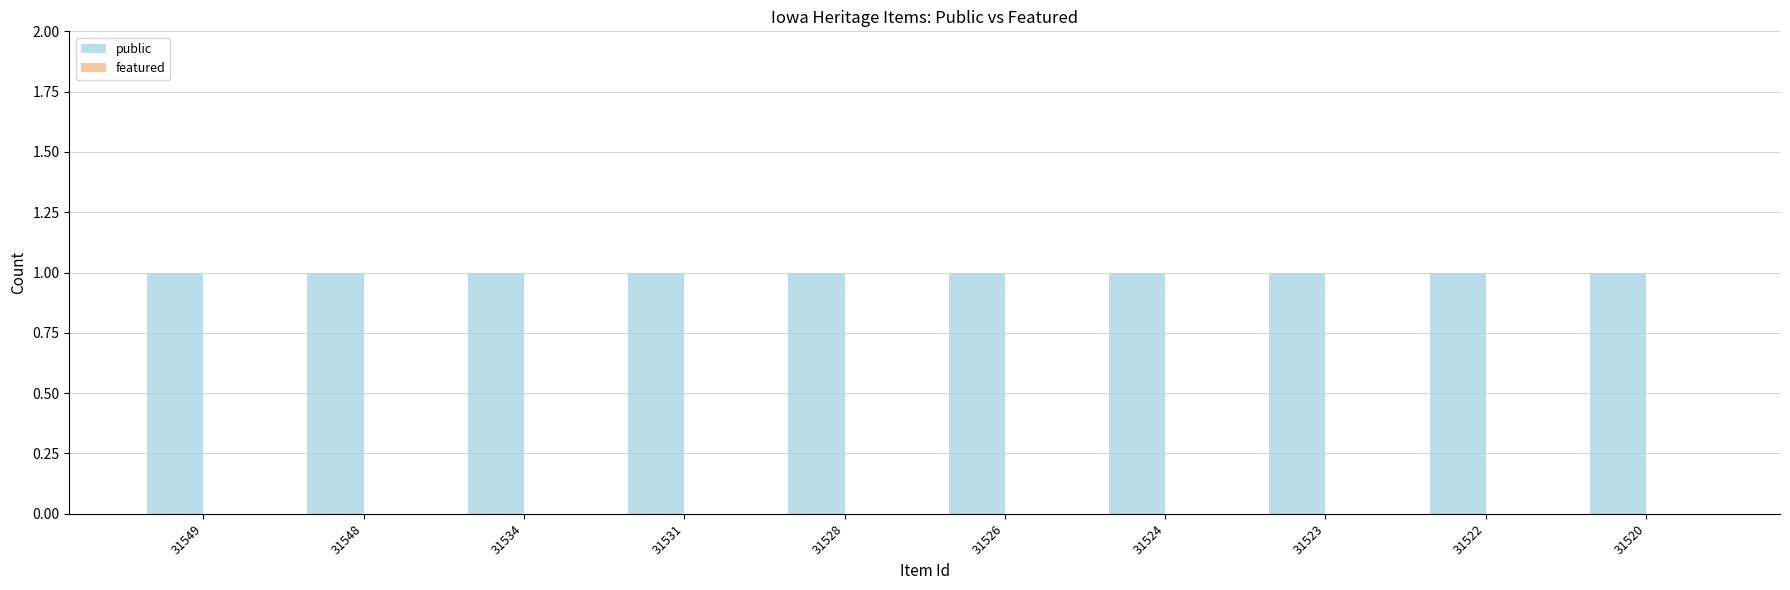

List the series in order of their peak value, lowest first.

featured, public